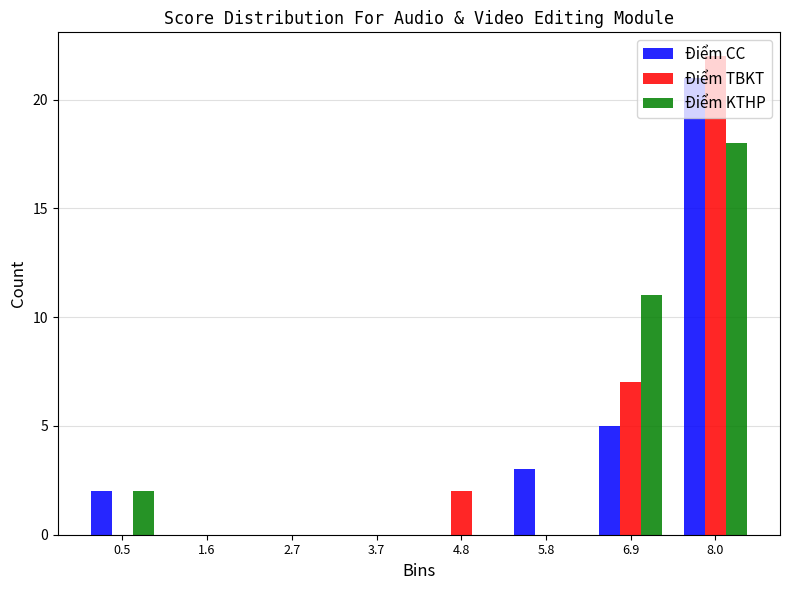

Reading left to right, transcribe this chart: for each range on the x-axis, give the height of each series' bar. Neither the bar edges nor the heights are printed on the chart, so give them approximately, as read against the axes.

0.0 to 1.0: Điểm CC=2	Điểm TBKT=0	Điểm KTHP=2
1.0 to 2.2: Điểm CC=0	Điểm TBKT=0	Điểm KTHP=0
2.2 to 3.2: Điểm CC=0	Điểm TBKT=0	Điểm KTHP=0
3.2 to 4.2: Điểm CC=0	Điểm TBKT=0	Điểm KTHP=0
4.2 to 5.4: Điểm CC=0	Điểm TBKT=2	Điểm KTHP=0
5.4 to 6.4: Điểm CC=3	Điểm TBKT=0	Điểm KTHP=0
6.4 to 7.4: Điểm CC=5	Điểm TBKT=7	Điểm KTHP=11
7.4 to 8.6: Điểm CC=21	Điểm TBKT=22	Điểm KTHP=18